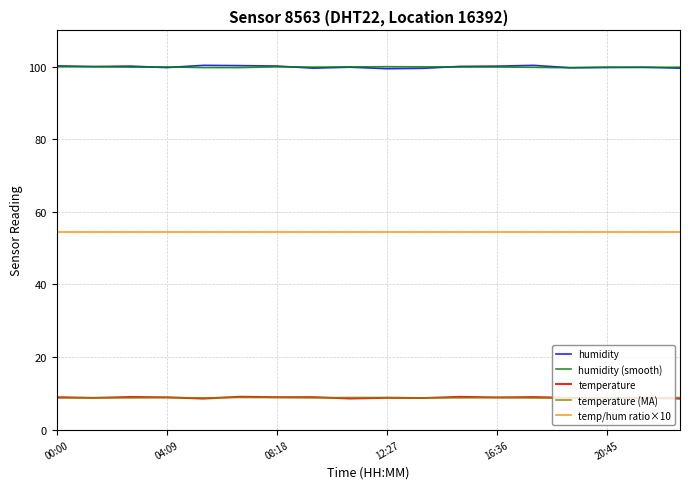

What is the greatest value displayed?

100.4